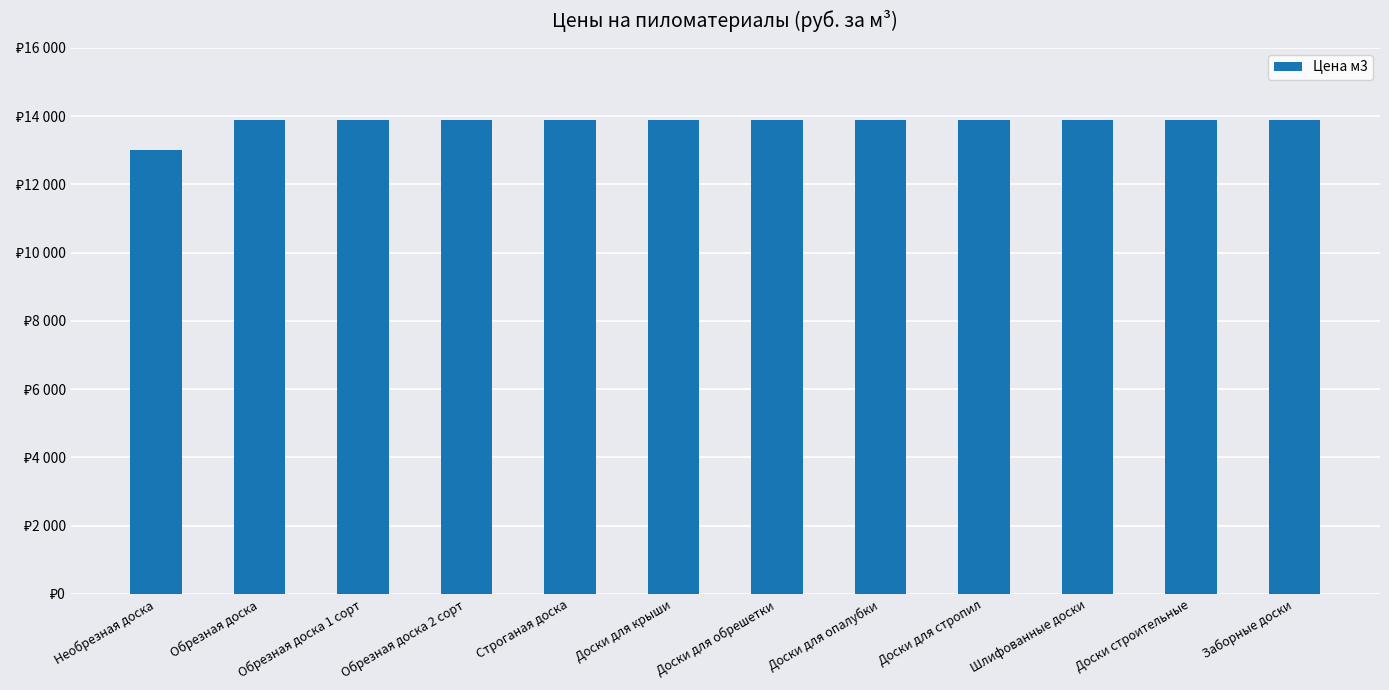

Between Доски для опалубки and Шлифованные доски, which is larger?

Доски для опалубки